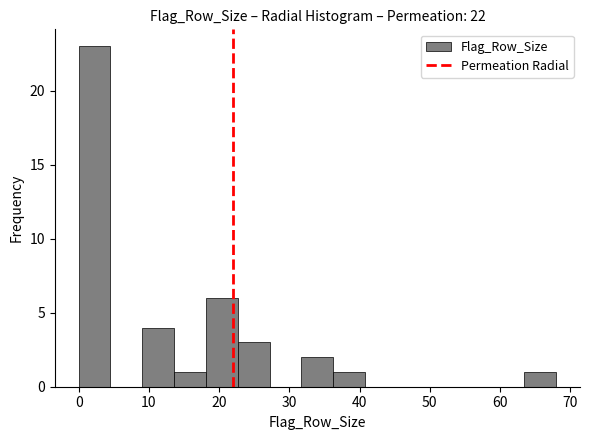

Reading left to right, list every bar in this chart as the range it spans on the x-axis followed by its height. Neither the bar edges nor the heights are printed on the chart, so give them approximately, as read against the axes.

0 to 5: 23
5 to 9: 0
9 to 14: 4
14 to 18: 1
18 to 23: 6
23 to 27: 3
27 to 32: 0
32 to 36: 2
36 to 41: 1
41 to 45: 0
45 to 50: 0
50 to 54: 0
54 to 59: 0
59 to 63: 0
63 to 68: 1